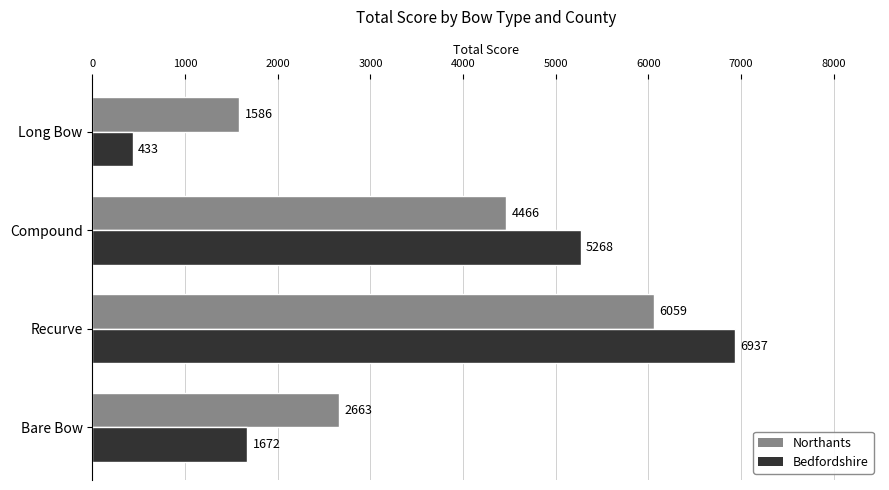

What is the difference between the maximum and second lowest values in the Bedfordshire series?

5265